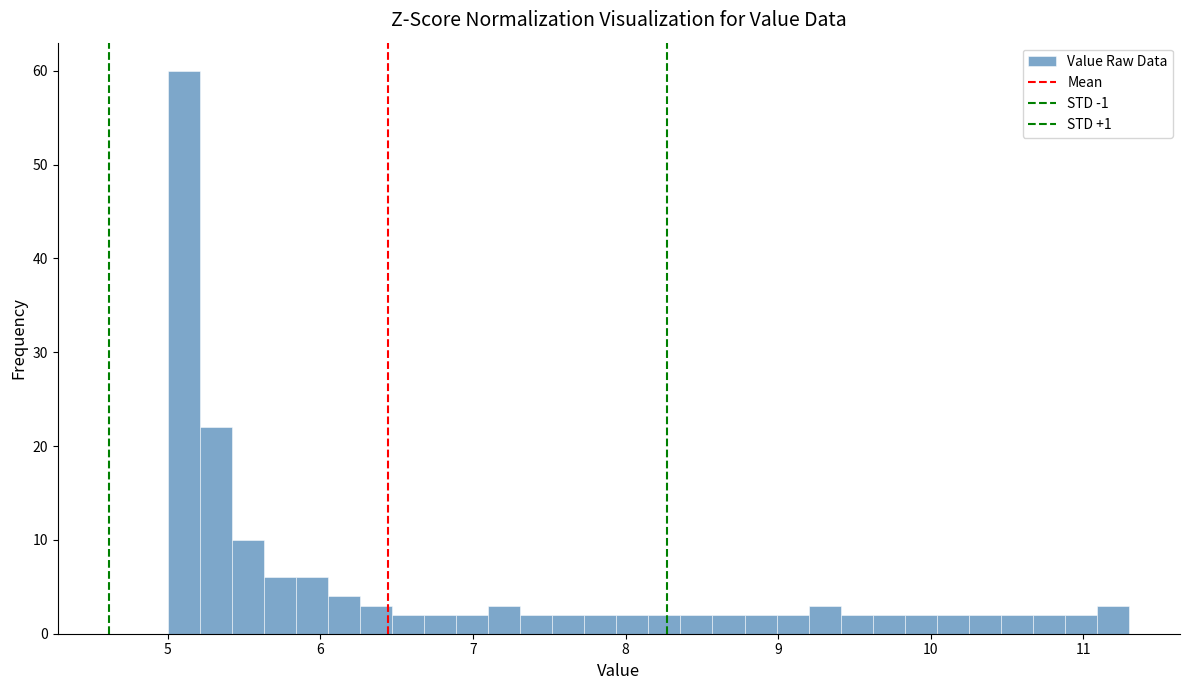

Around what value on the x-axis is the tallest bar? Give the approximate position of its centre, as read against the axis.

5.1